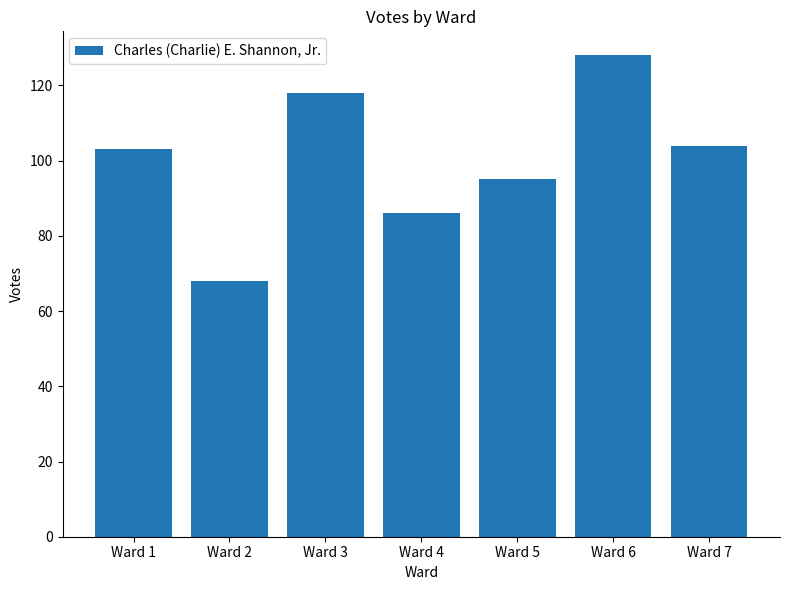

What is the approximate value at Ward 7, to the nearest 5?

105